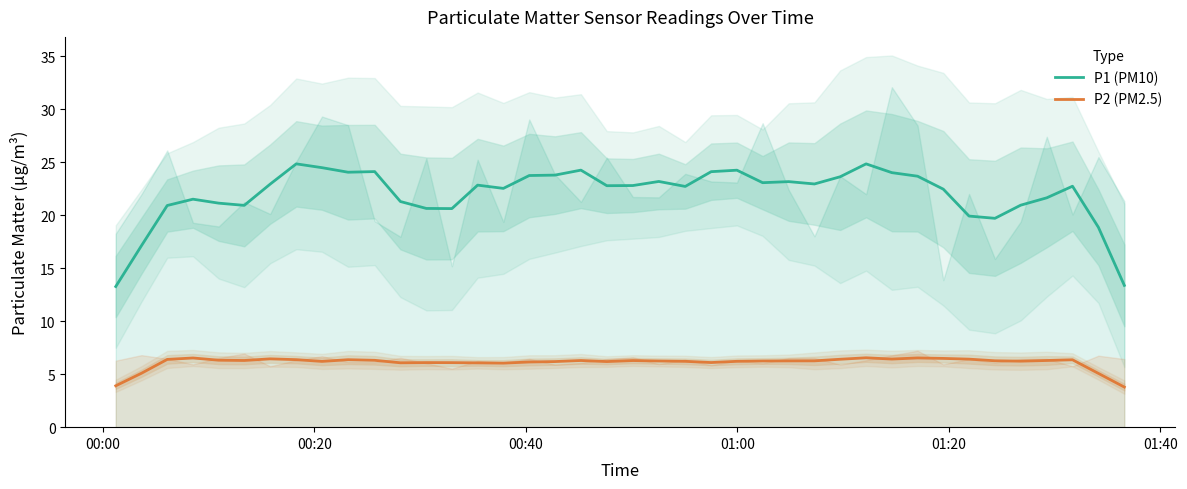

True or false: P1 (PM10) and P2 (PM2.5) cross at least once.

False